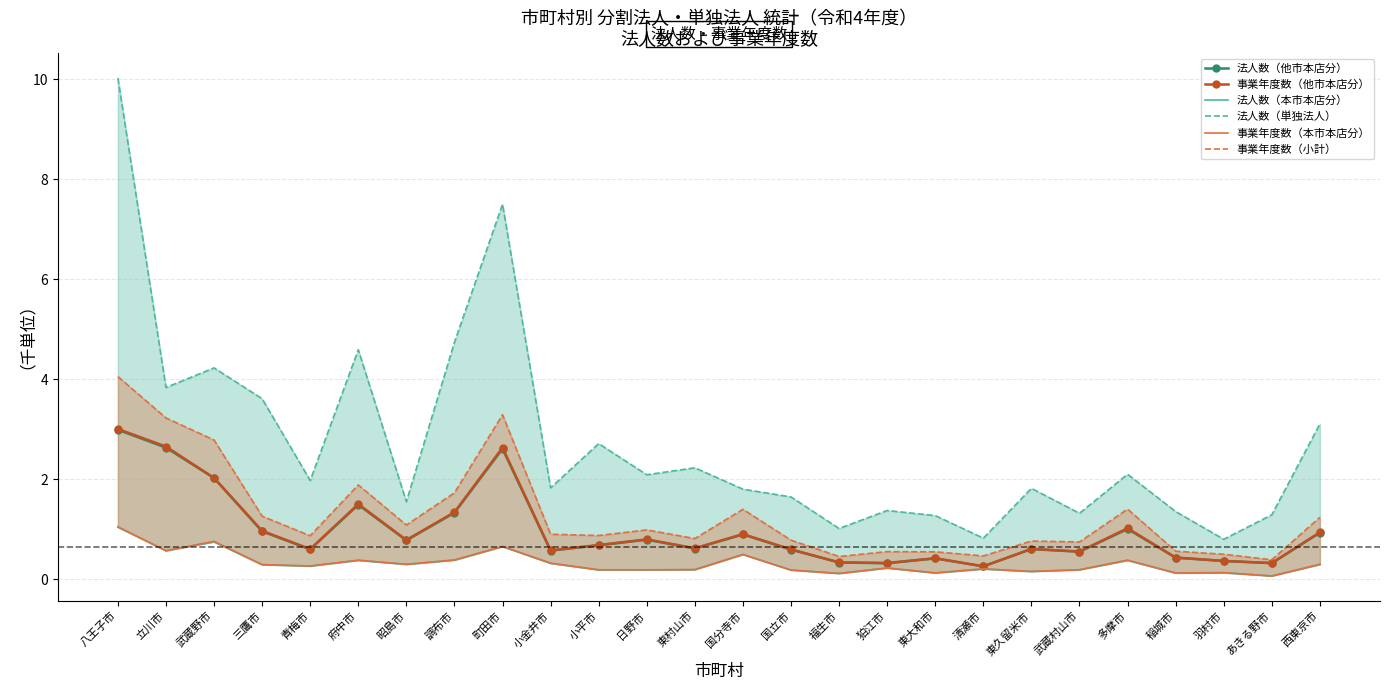

How many interior local peaks does the 事業年度数（小計） series have?

7